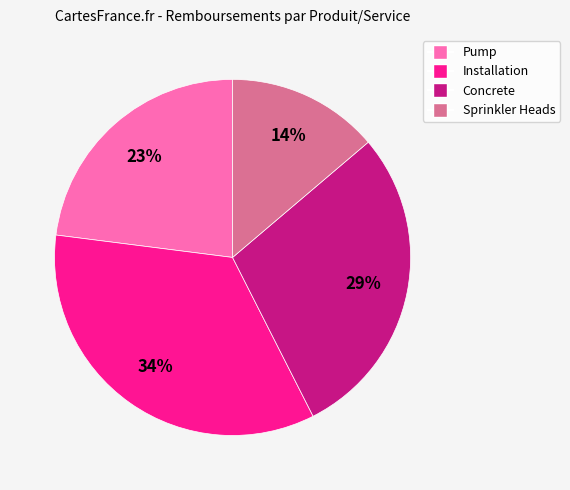

Between Pump and Concrete, which is larger?

Concrete